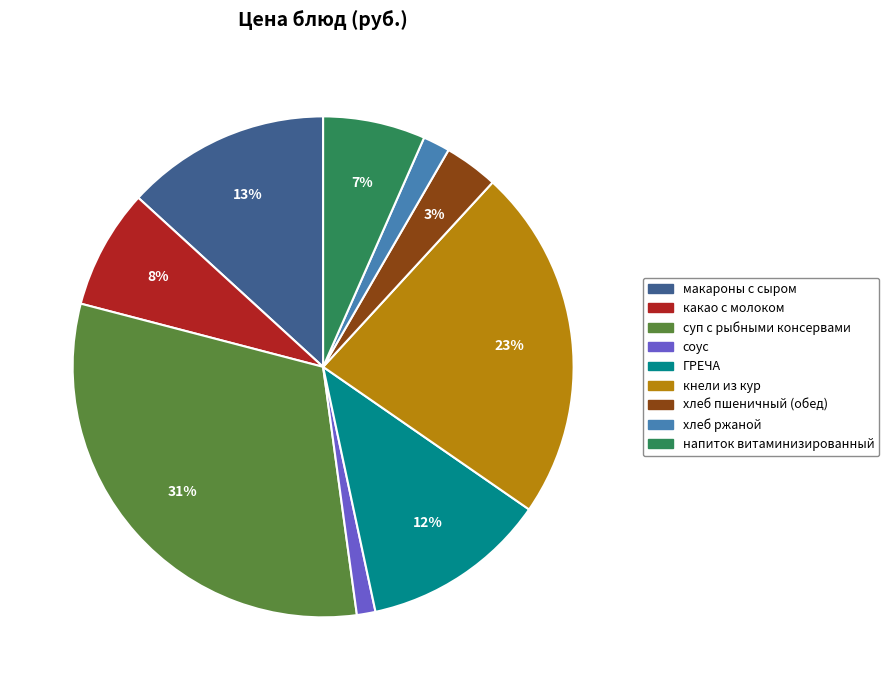

Is there any slice that represents more than half of the pie?

No